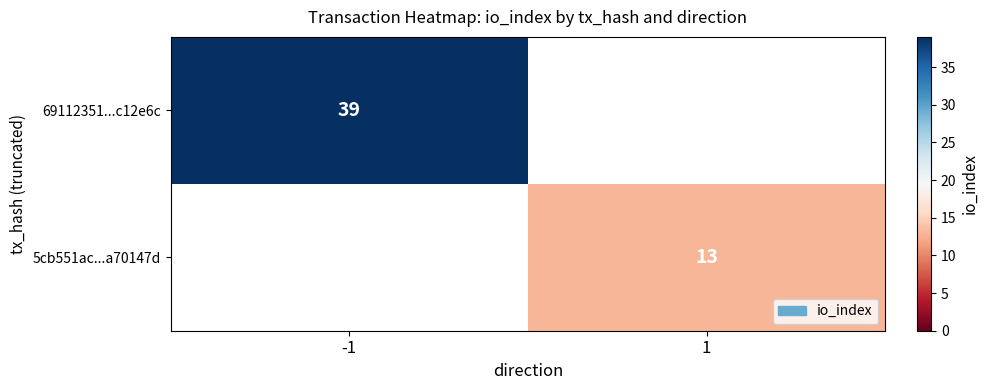

Is the value of 5cb551ac...a70147d at 1 greater than the value of 69112351...c12e6c at -1?

No